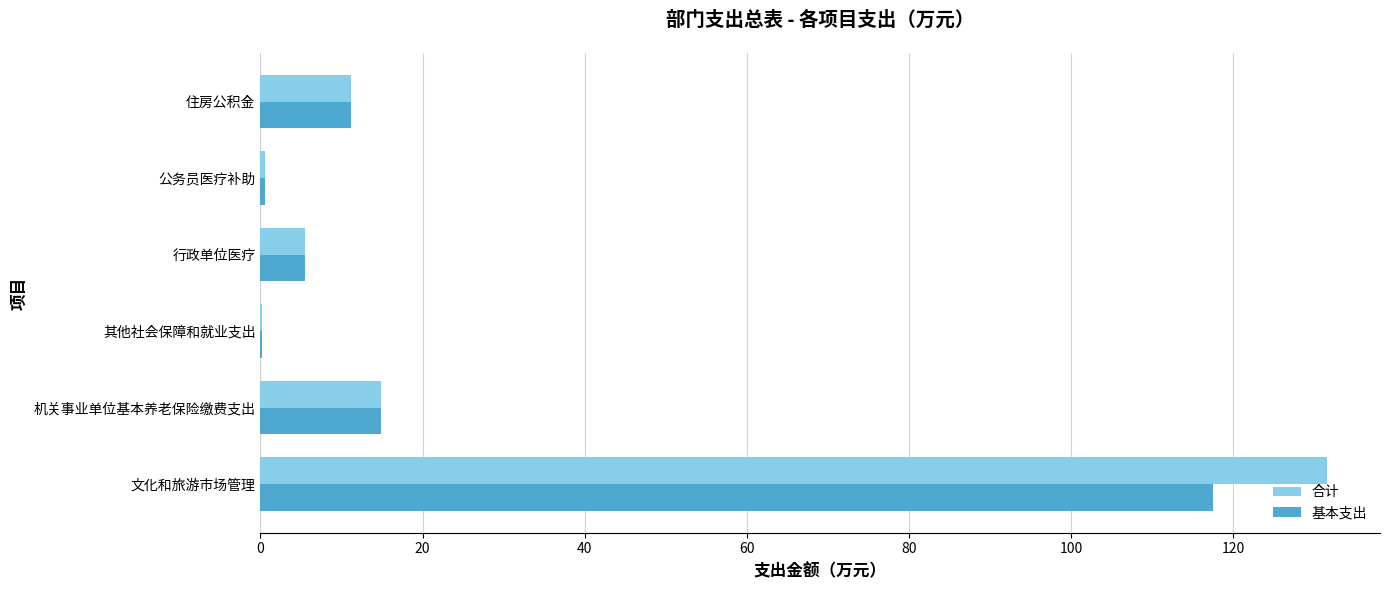

At which category is the sum across all series the highest?

文化和旅游市场管理